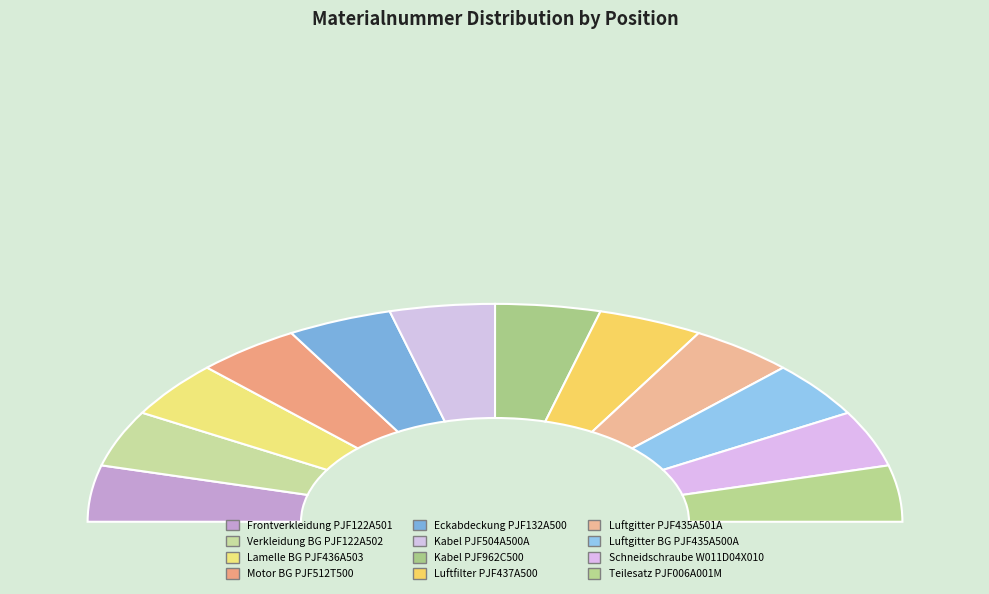

Is it true that Kabel PJF962C500 is 16% of the pie?

False